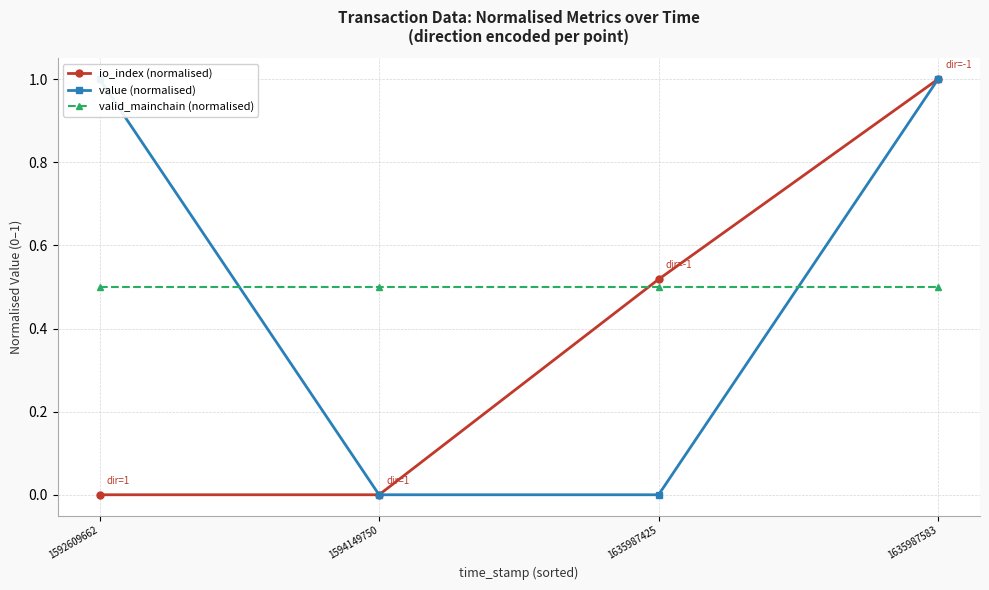

What is the sum of all value (normalised) values?

2.0